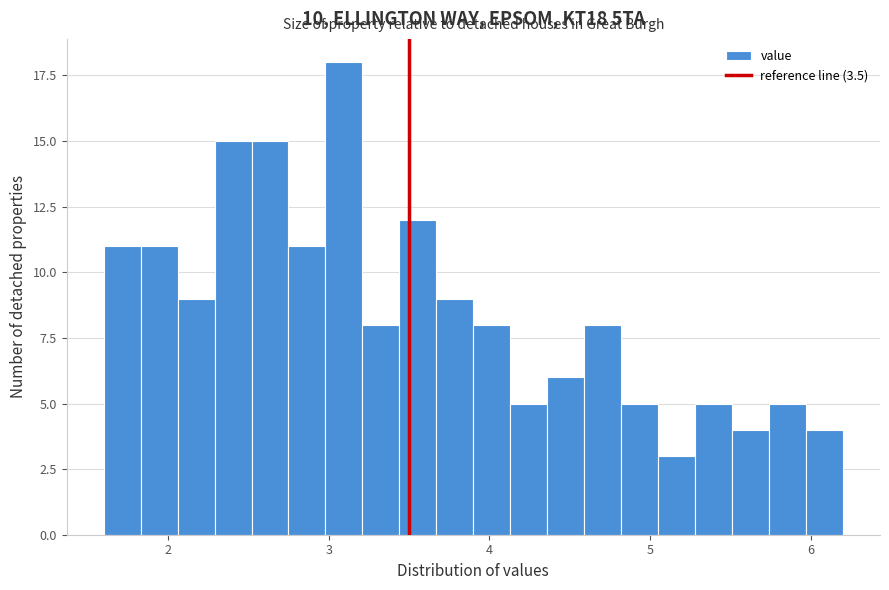

Around what value on the x-axis is the tallest bar? Give the approximate position of its centre, as read against the axis.

3.1